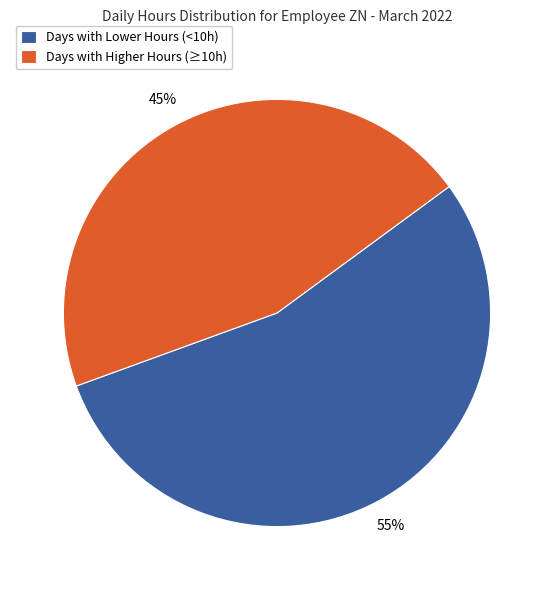

True or false: Days with Lower Hours (<10h) accounts for 55% of the total.

True